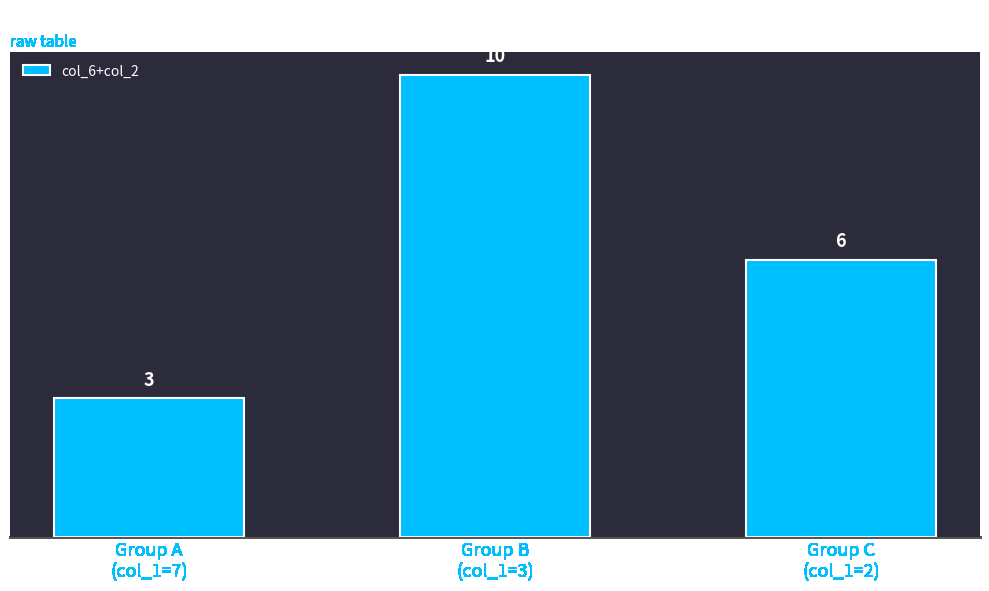

How many bars are there in total?

3